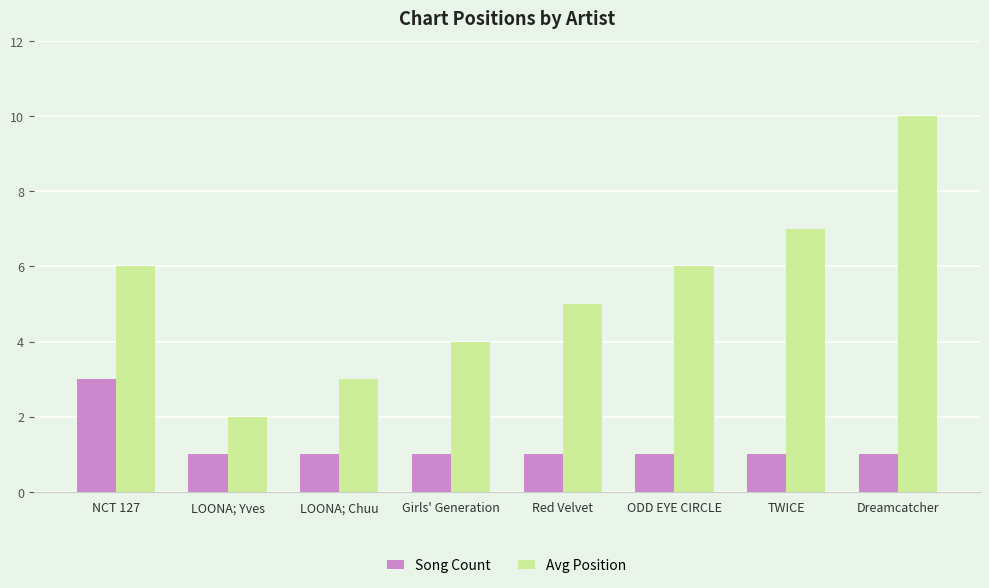

What is the value of the Avg Position bar at the 8th from the left?

10